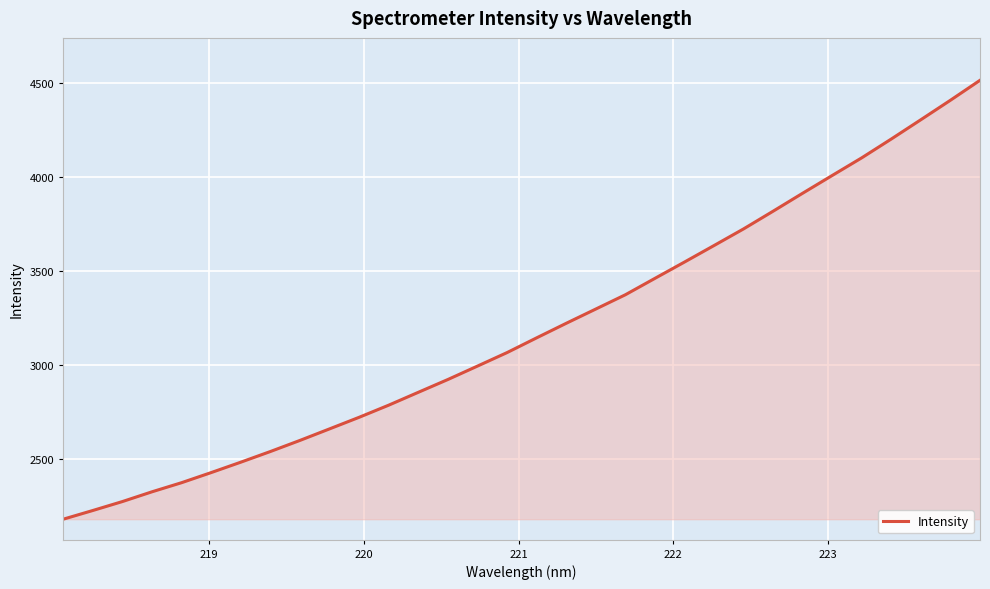

What is the difference between the maximum and minimum values?

2337.0